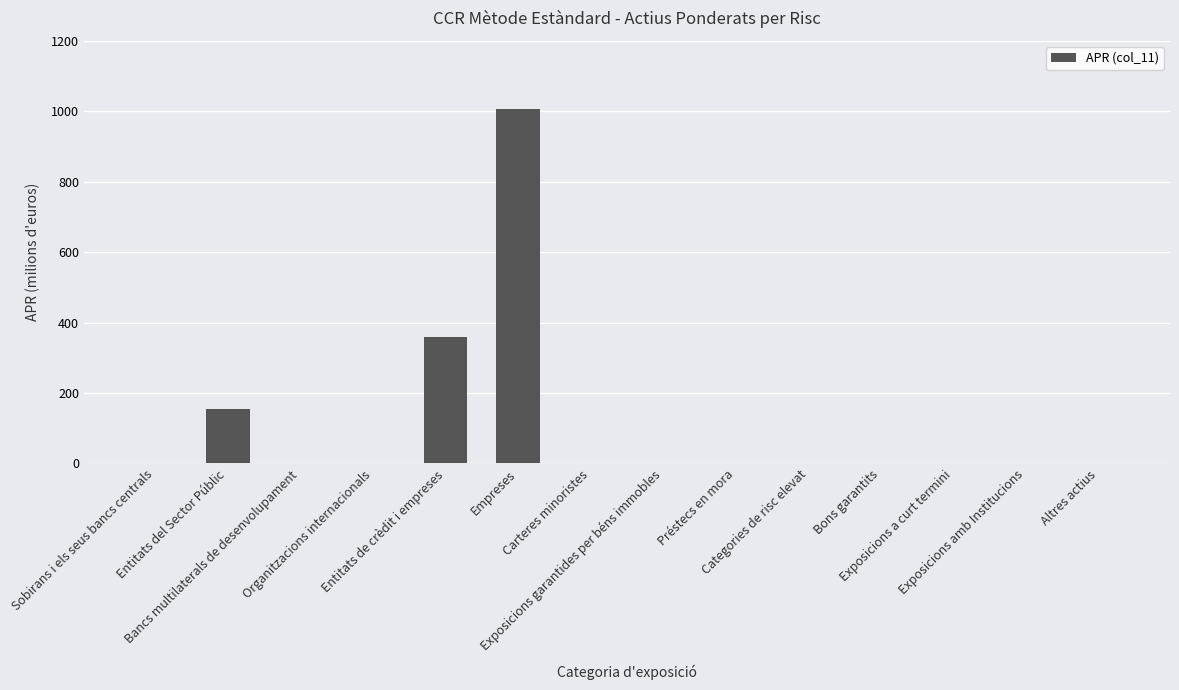

Are the bars horizontal?

No